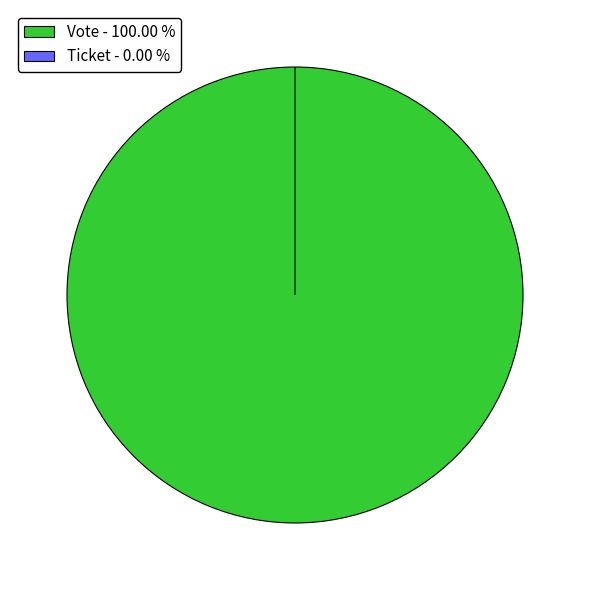

Does Ticket account for over 50% of the chart?

No